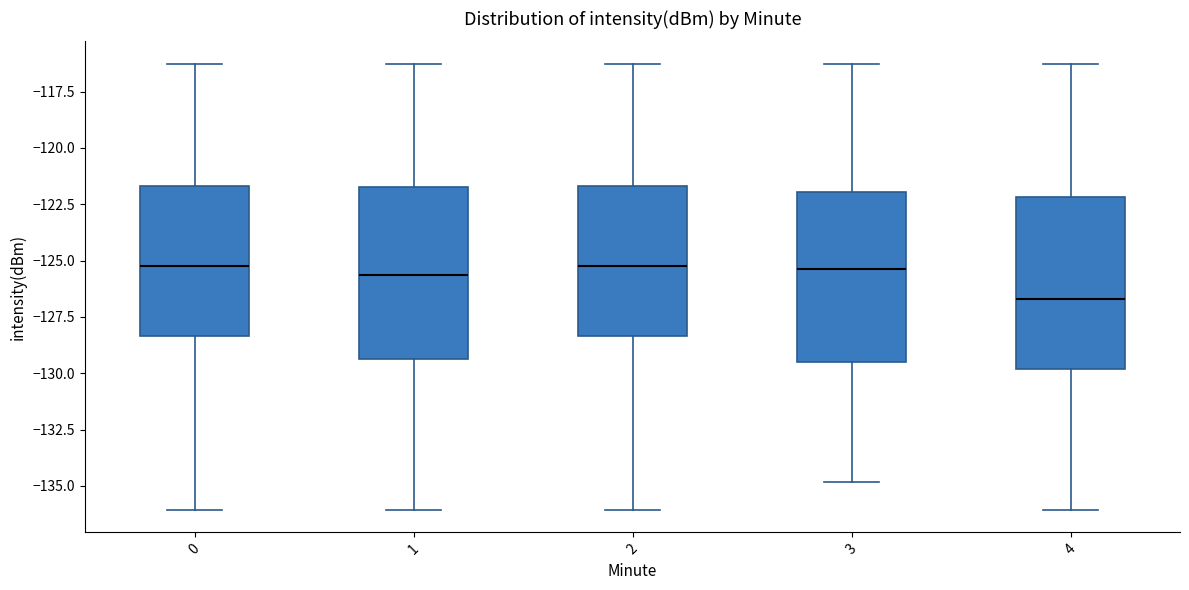

Where does the upper whisker of the box at x = 3 end on the y-axis? The values are not printed on the chart, so give them approximately, as read against the axis.

-116.5